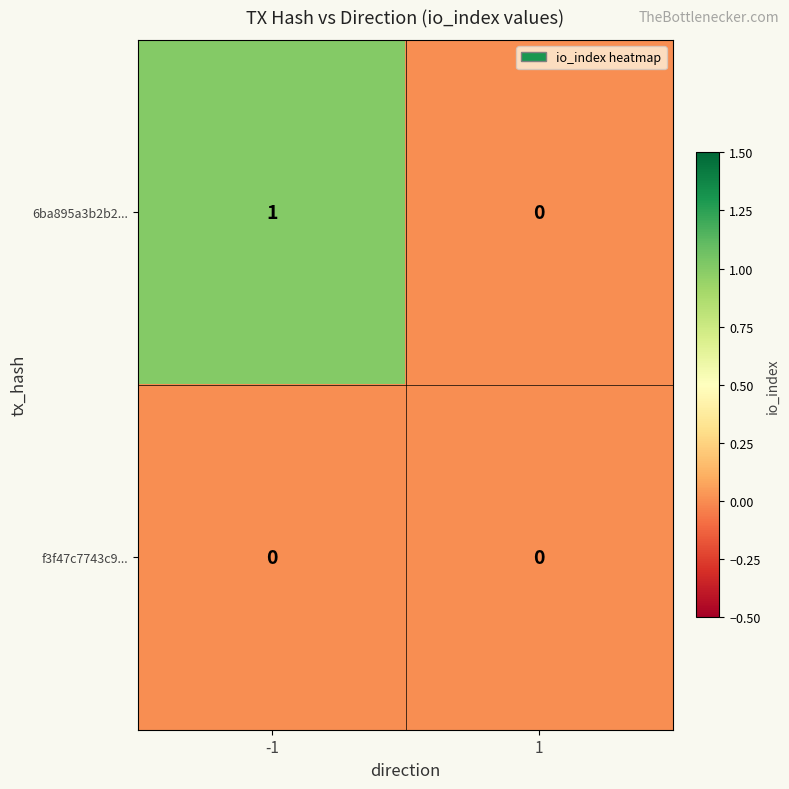

The value of 6ba895a3b2b2... at -1 is 2. True or false?

False